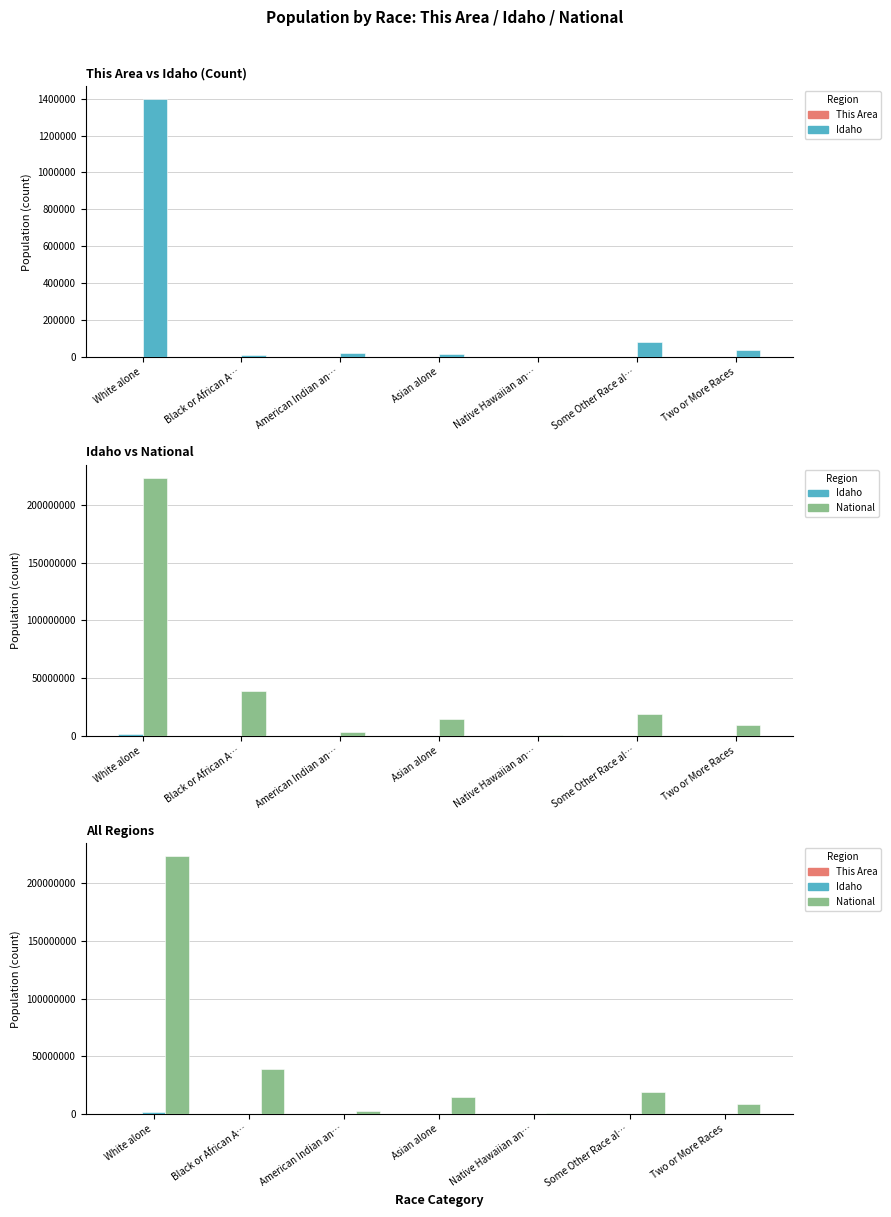

Which series has the largest total across all categories?

National